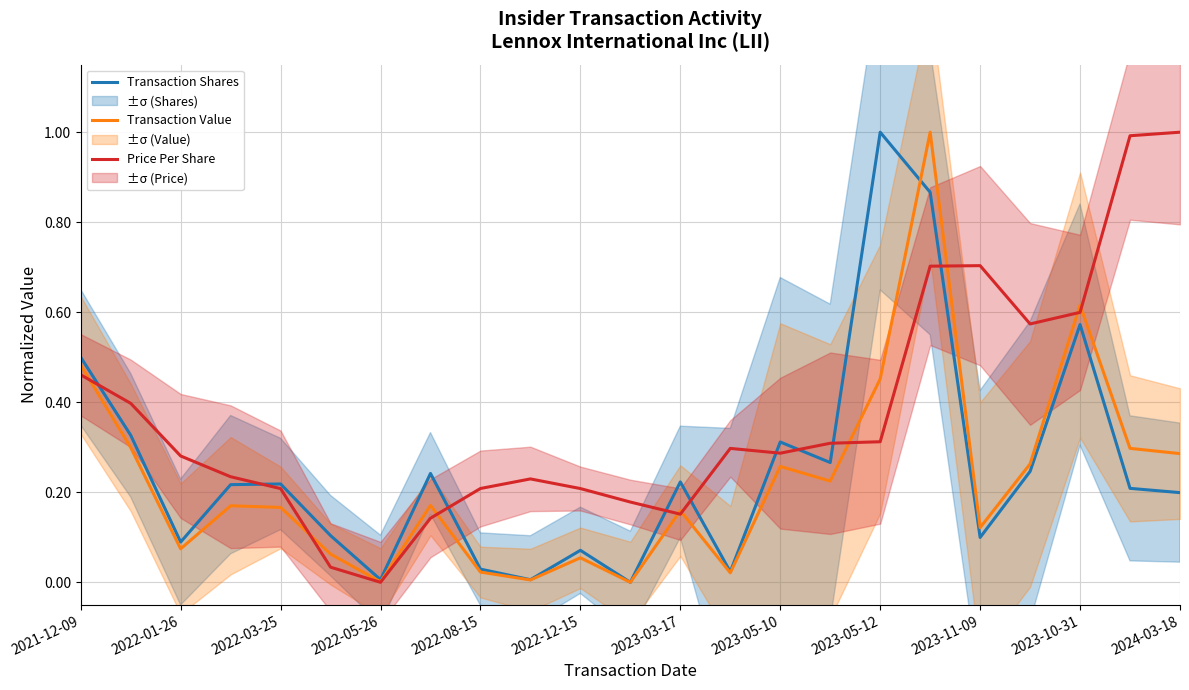

Is it true that Transaction Value equals 0.1 at 2022-03-25?

False